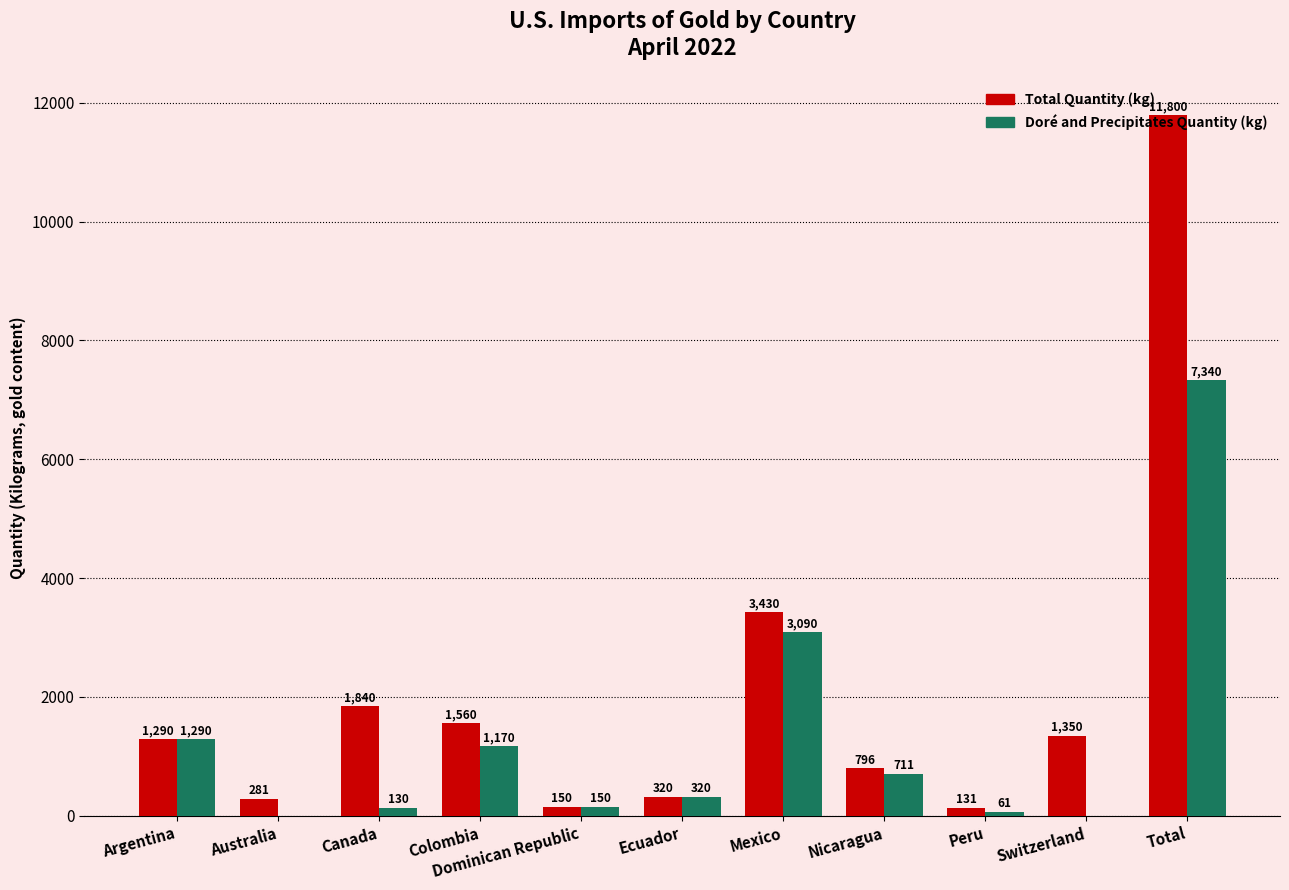

At which label does Doré and Precipitates Quantity (kg) reach its peak?

Total